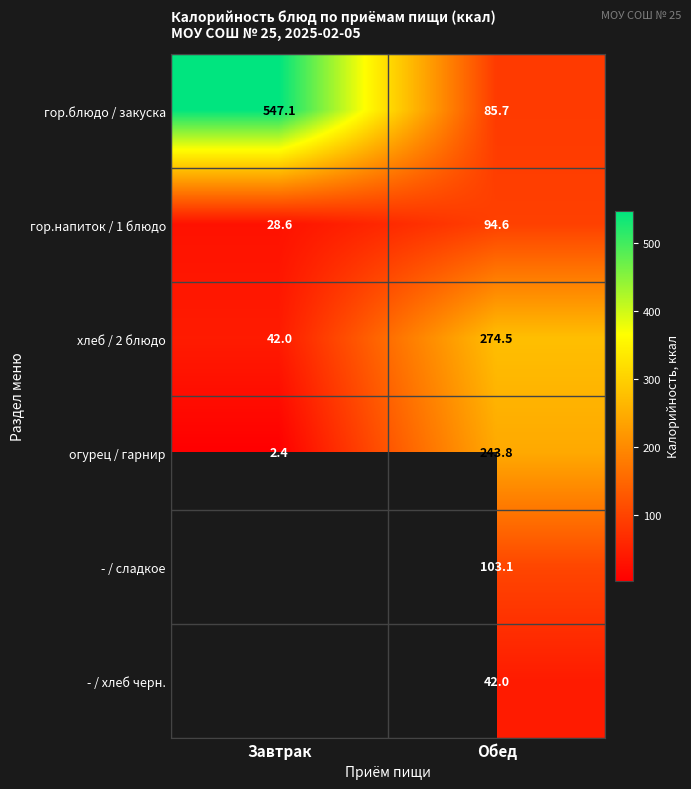

List the labels in order of огурец / гарнир value, largest first.

Обед, Завтрак